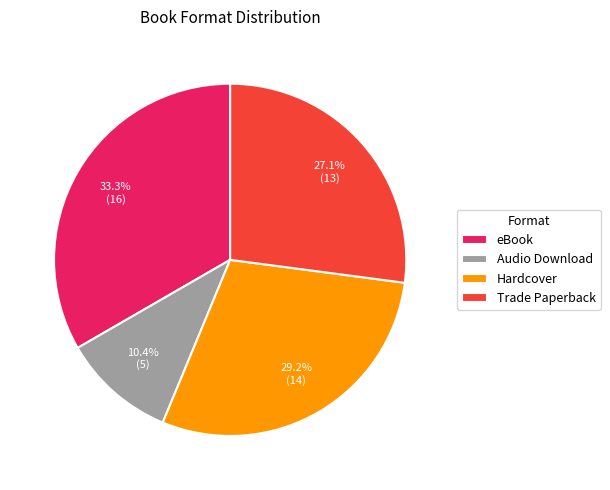

To the nearest percent, what is the difference between the largest and smallest slice percentages?

23%